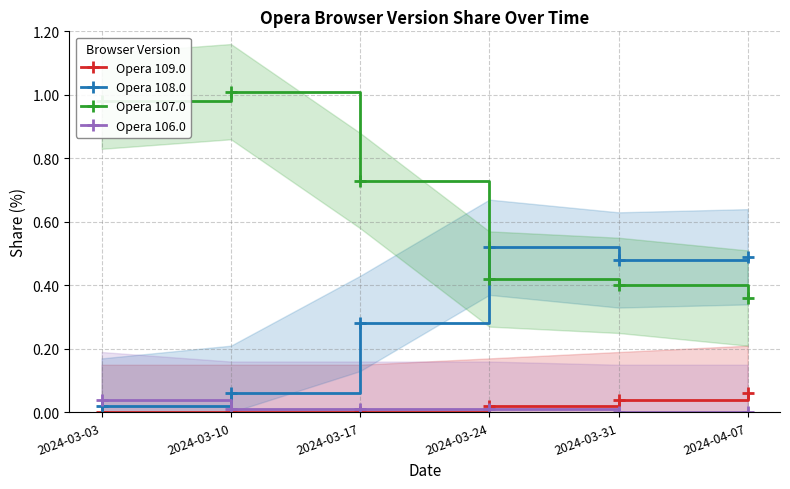

Rank the categories by Opera 106.0 value from highest to lowest.

2024-03-03, 2024-03-10, 2024-03-17, 2024-03-24, 2024-03-31, 2024-04-07